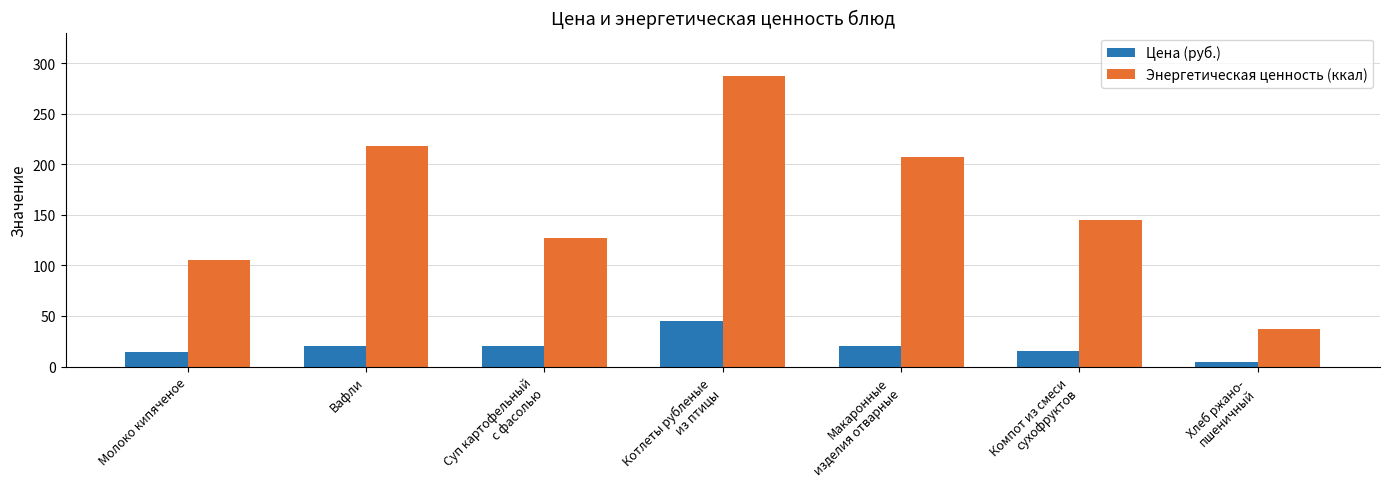

What value does the Цена (руб.) series have at Молоко кипяченое?

14.8